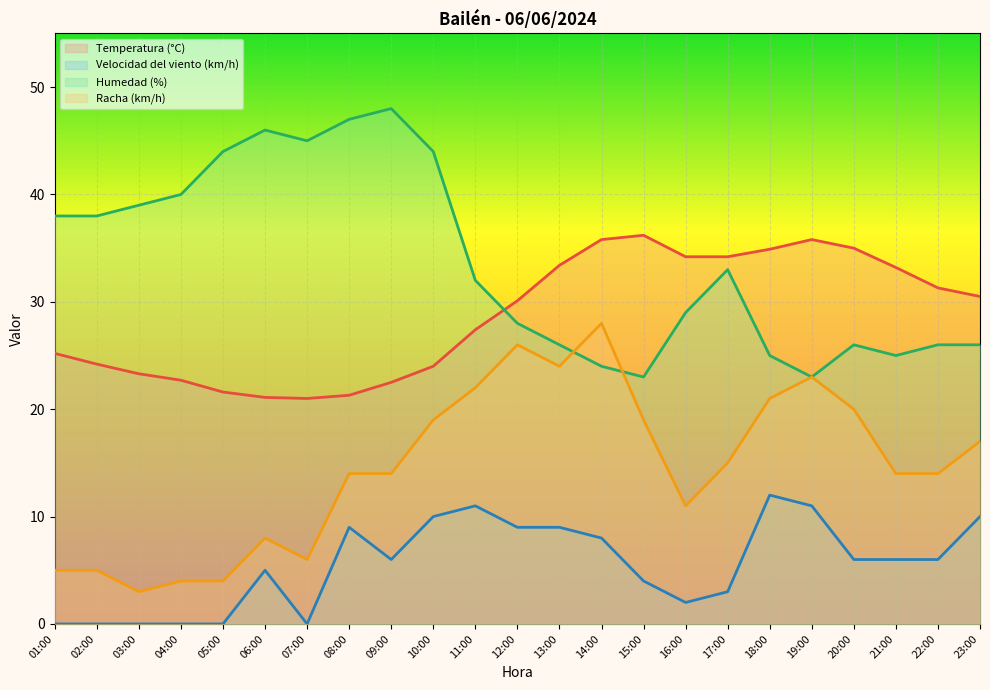

How many data points in Temperatura (°C) are less than 30?

11